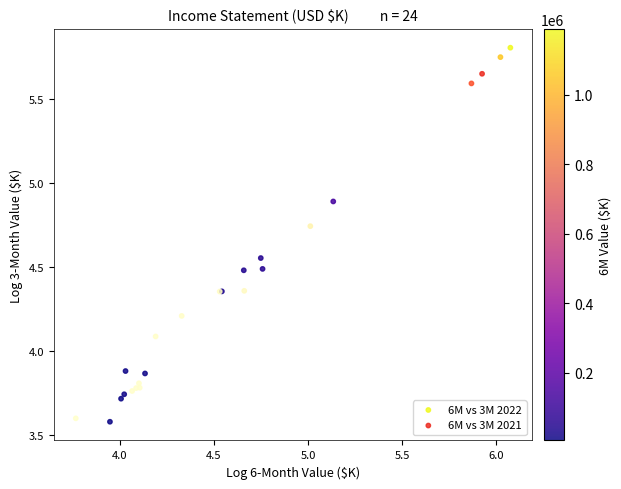

Which series contains the highest Y value?

6M vs 3M 2022